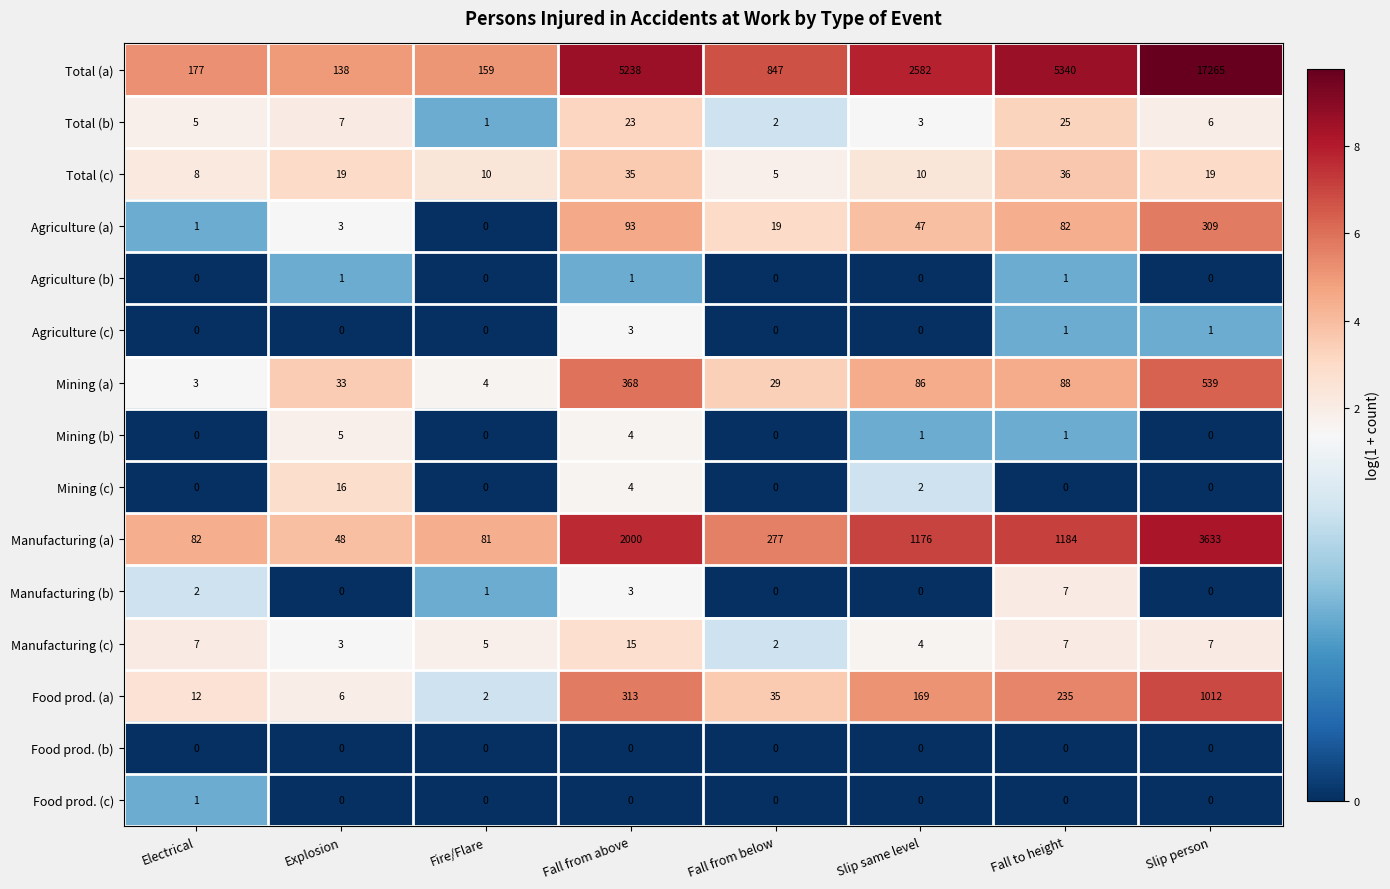

How many distinct data groups are displayed?

15